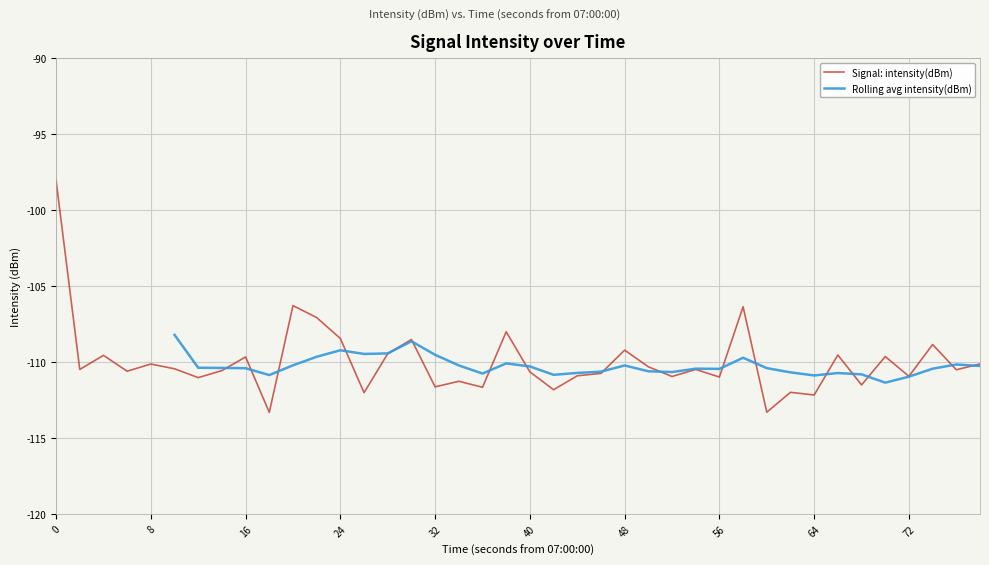

What is the minimum value for Signal: intensity(dBm)?

-113.3